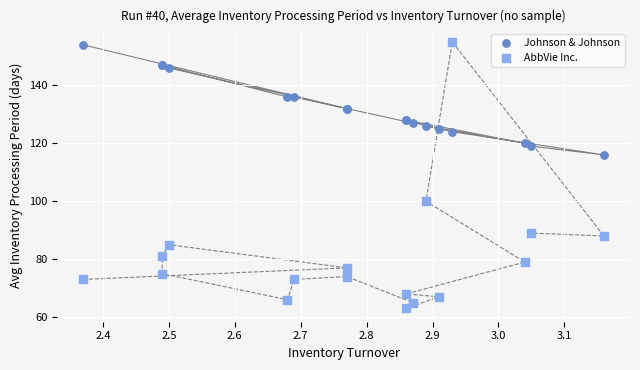

Which series reaches the maximum Y coordinate?

AbbVie Inc.